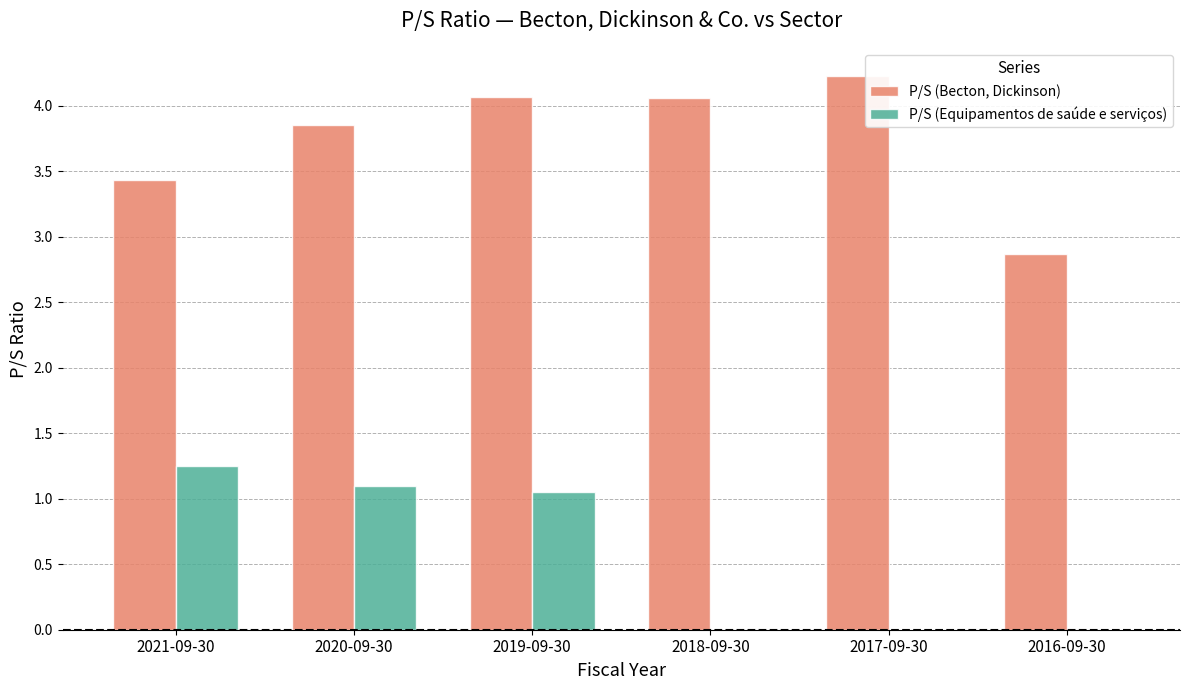

Is the value of P/S (Becton, Dickinson) at 2019-09-30 greater than the value of P/S (Equipamentos de saúde e serviços) at 2016-09-30?

Yes